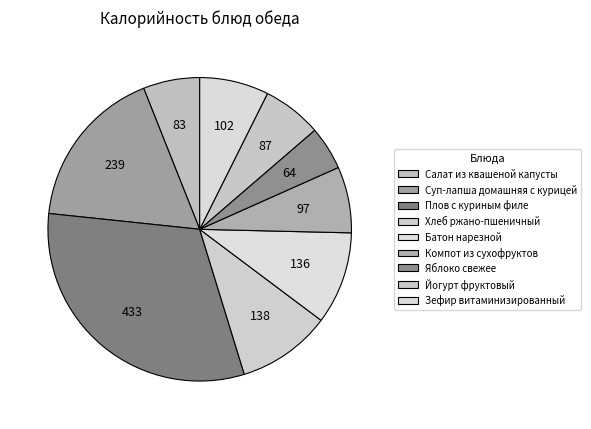

Which slice is the smallest?

Яблоко свежее